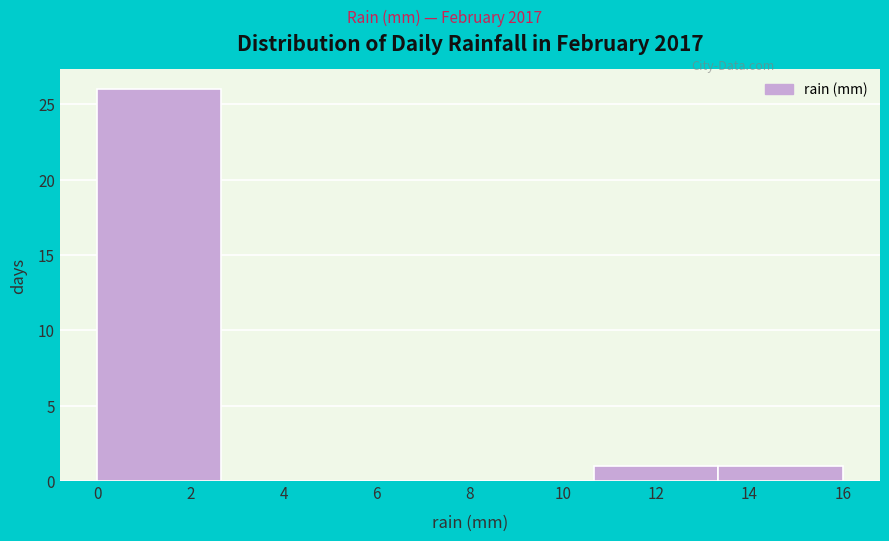

Which range on the x-axis has the tallest bar?

0.0 to 2.6